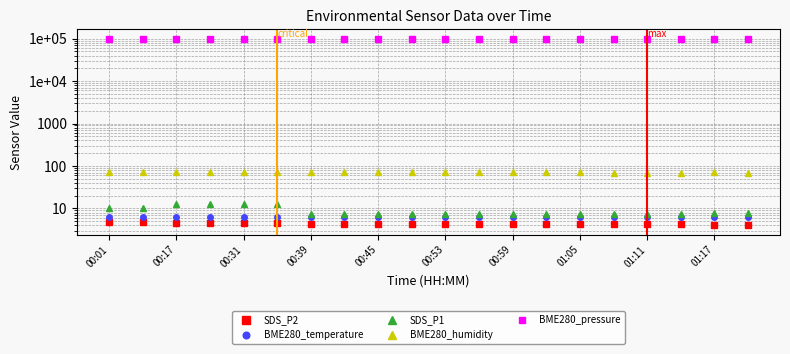

Is the value of BME280_pressure at 01:05 greater than the value of SDS_P2 at 00:59?

Yes